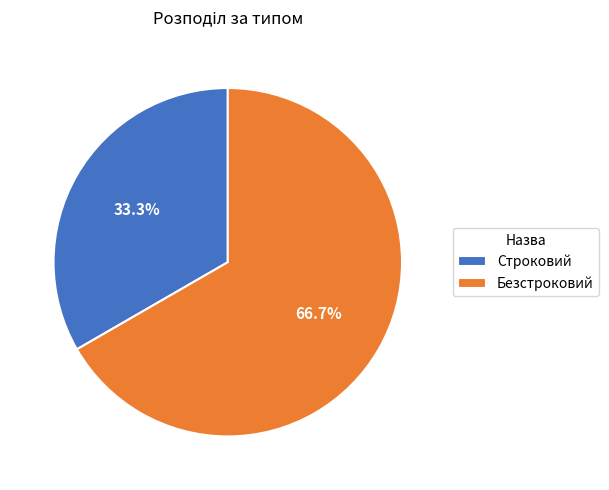

To the nearest percent, what portion does Строковий represent?

33%